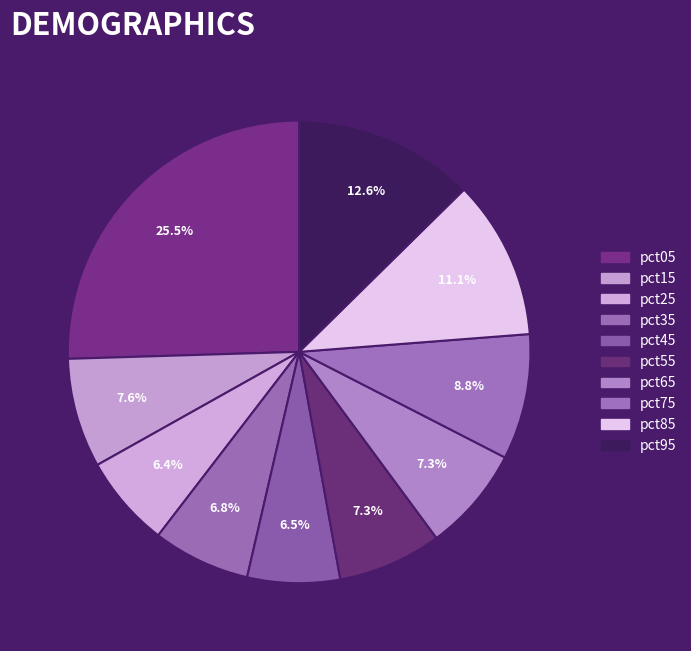

Is pct65 the majority of the pie?

No